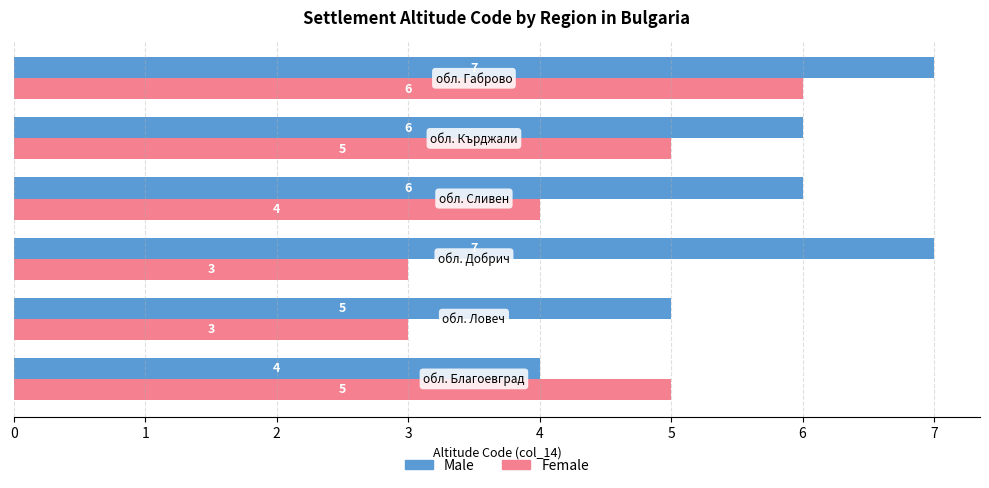

List the series in order of their overall mean, lowest first.

Female, Male